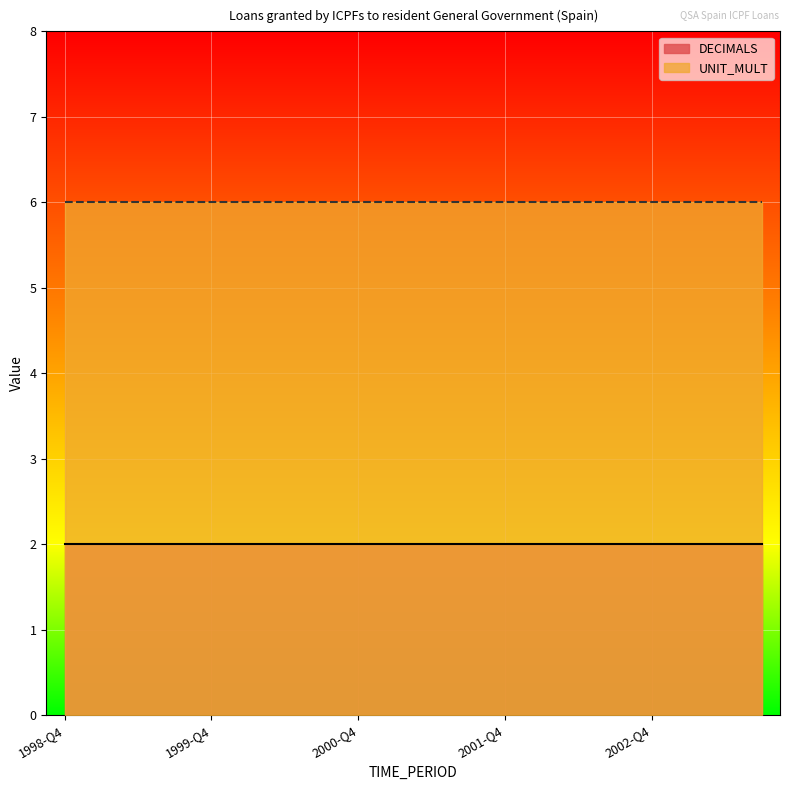

How many categories are shown in the chart?

20